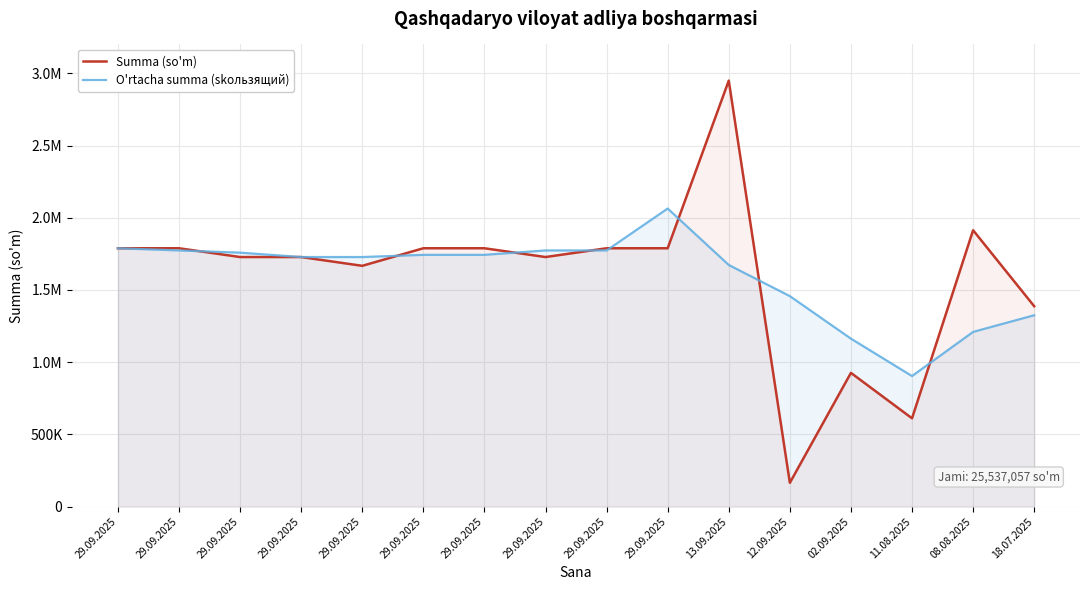

What is the label of the 1st point from the left?

29.09.2025